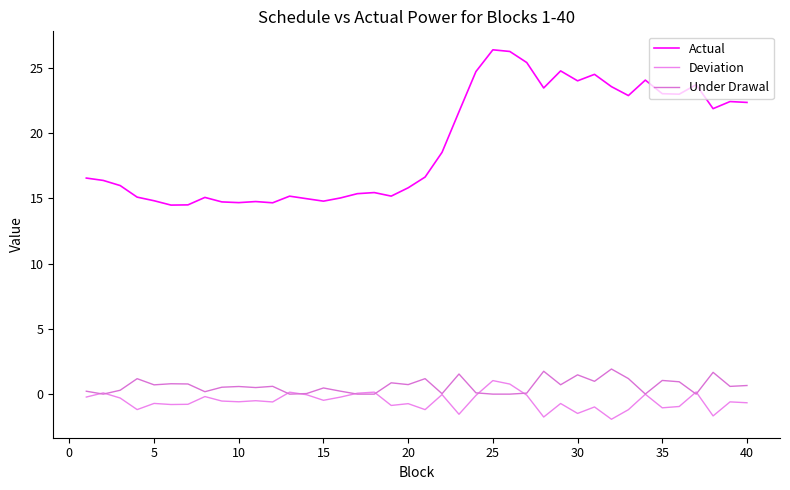

How many lines are shown in the chart?

3